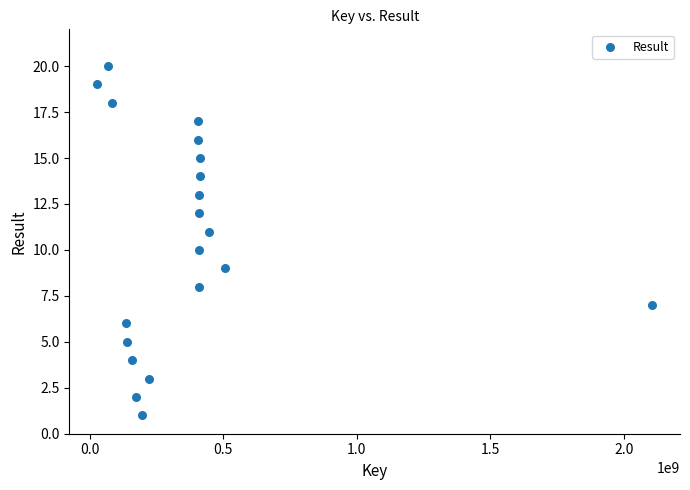

What is the range of X values (max minus min)?

2078690698